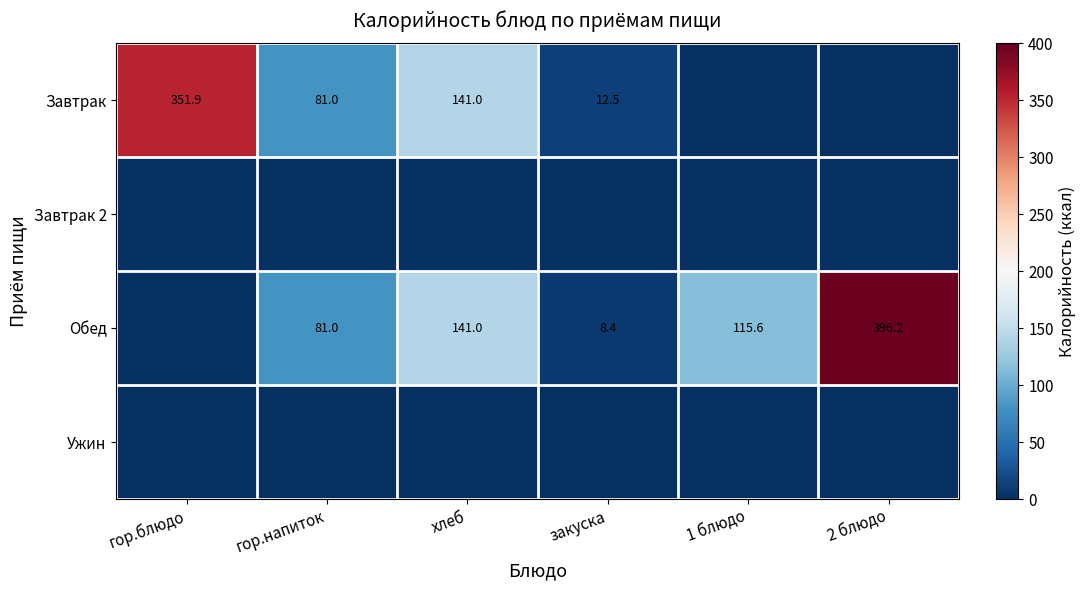

True or false: Завтрак has a value of 207.1 at хлеб.

False